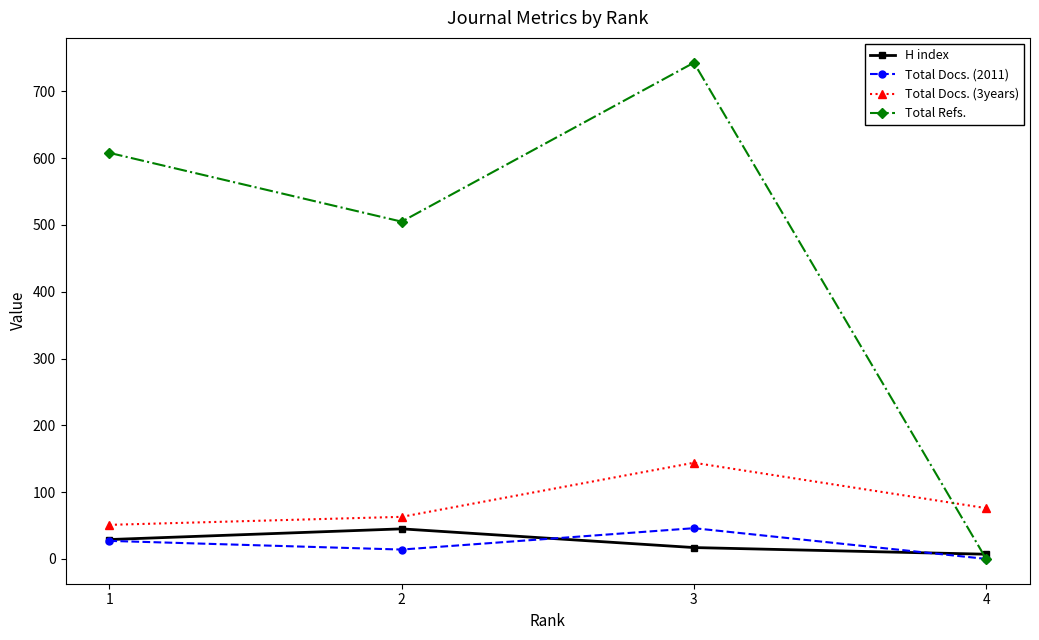

Which series changed the most between 1 and 2?

Total Refs.